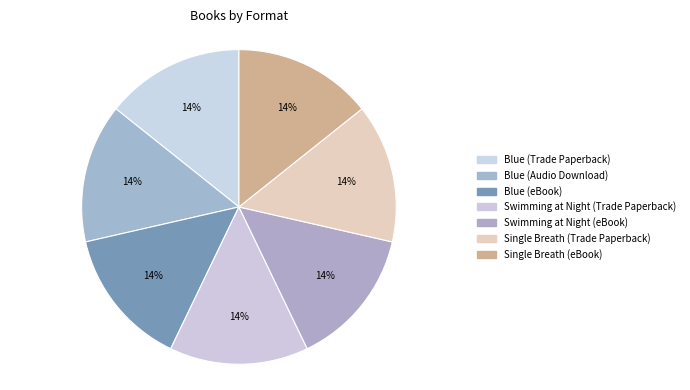

Count the number of slices in the pie.

7